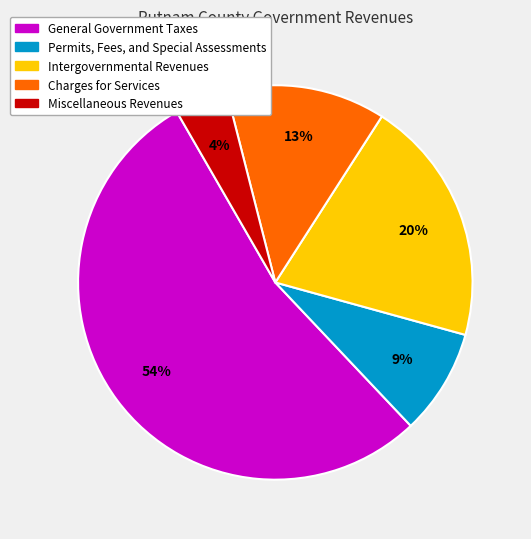

To the nearest percent, what portion does Charges for Services represent?

13%